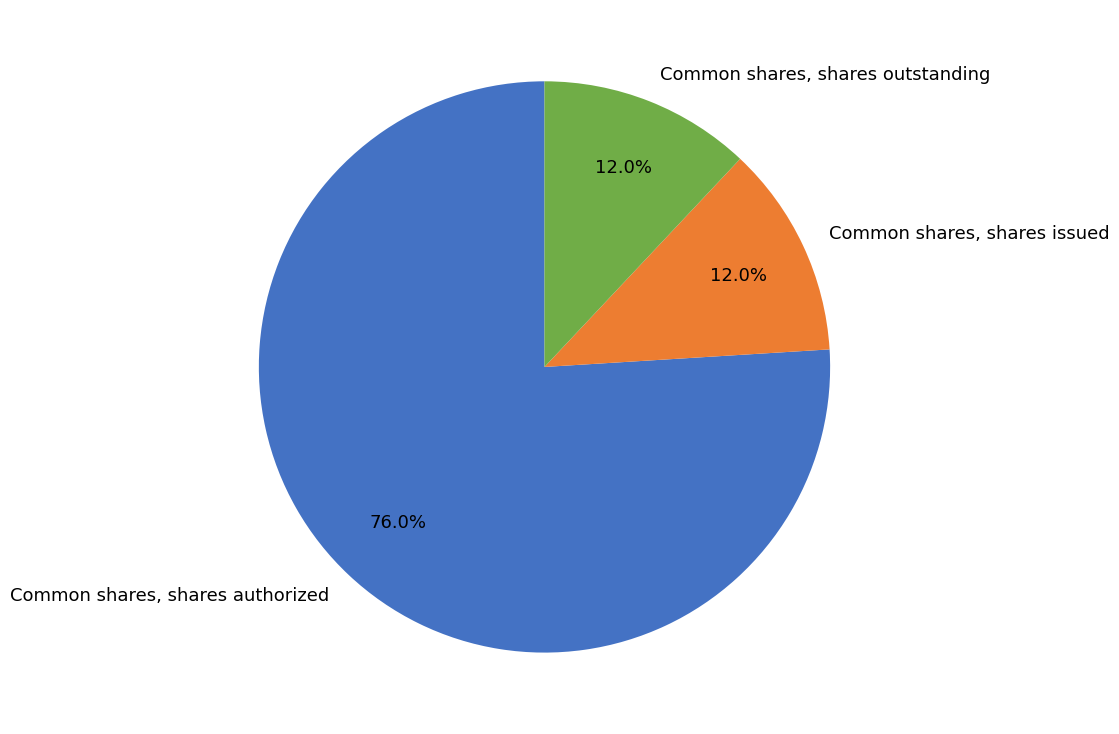

Which slice is the largest?

Common shares, shares authorized